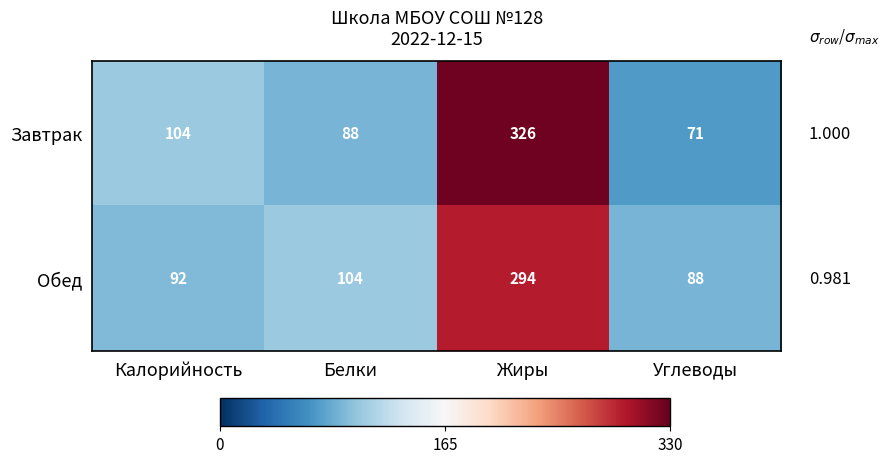

Count the number of data series in this chart.

2